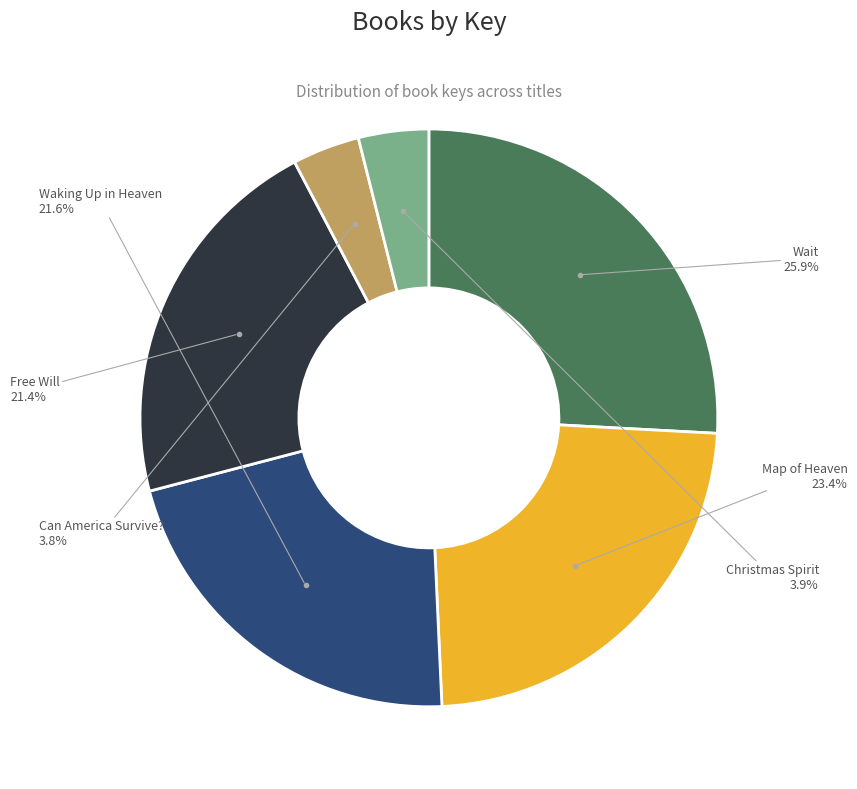

To the nearest percent, what percentage of the pie is Can America Survive??

4%